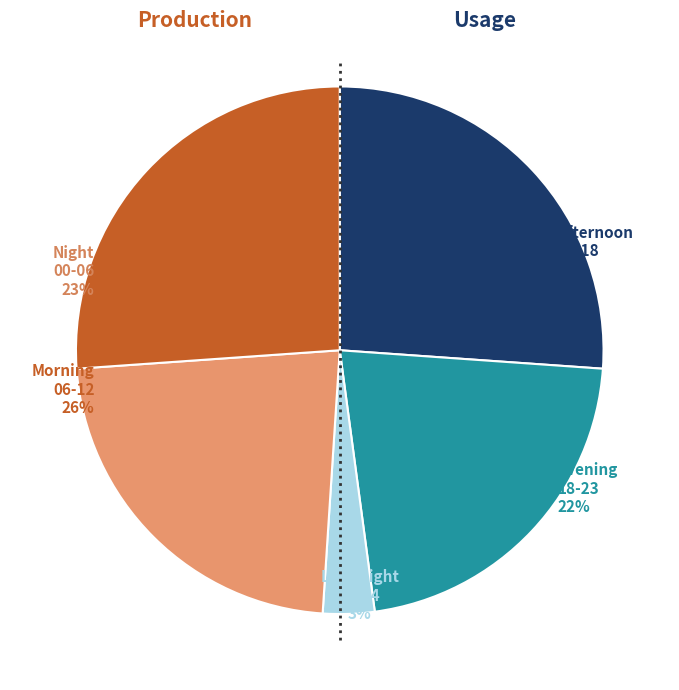

To the nearest percent, what is the average slice percentage?

20%